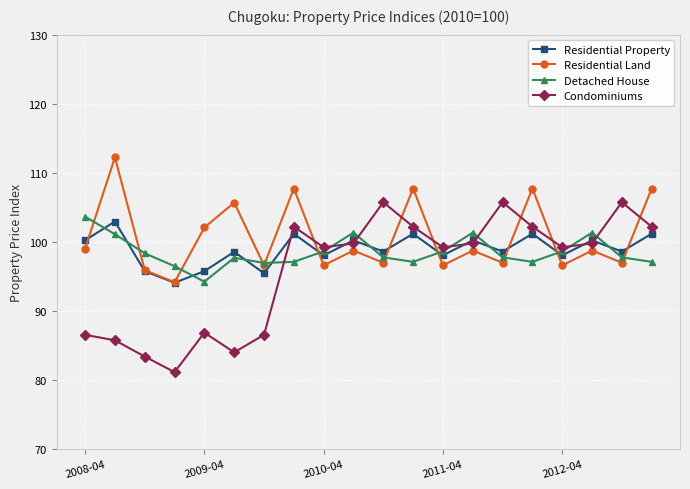

Which series has the widest spread of values?

Condominiums